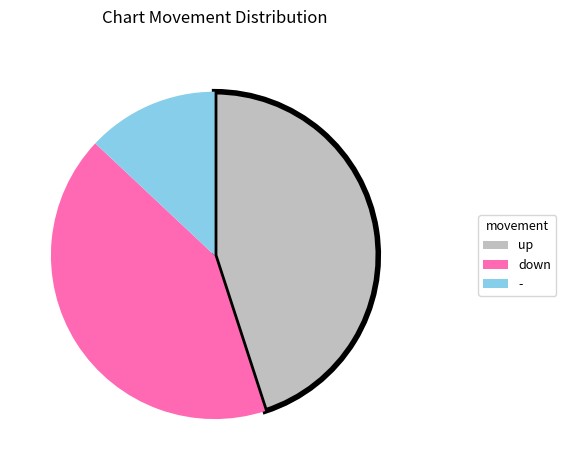

Is it true that down is 34% of the pie?

False